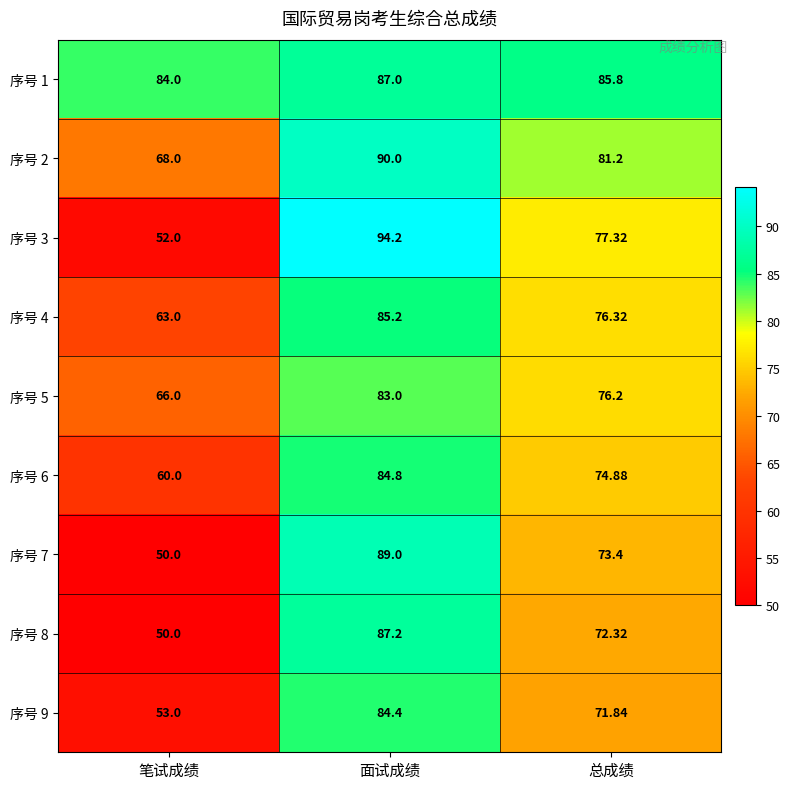

Which category has the highest value across all series?

面试成绩